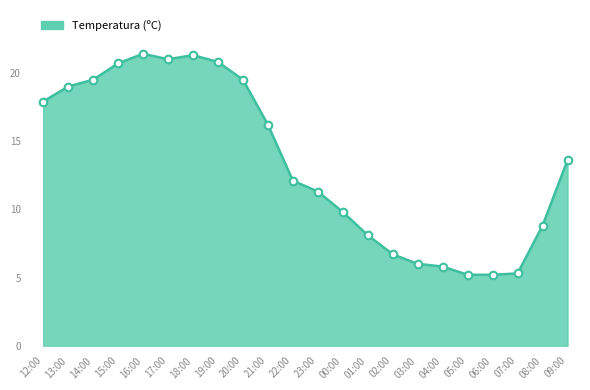

Which has a higher value, 05:00 or 14:00?

14:00